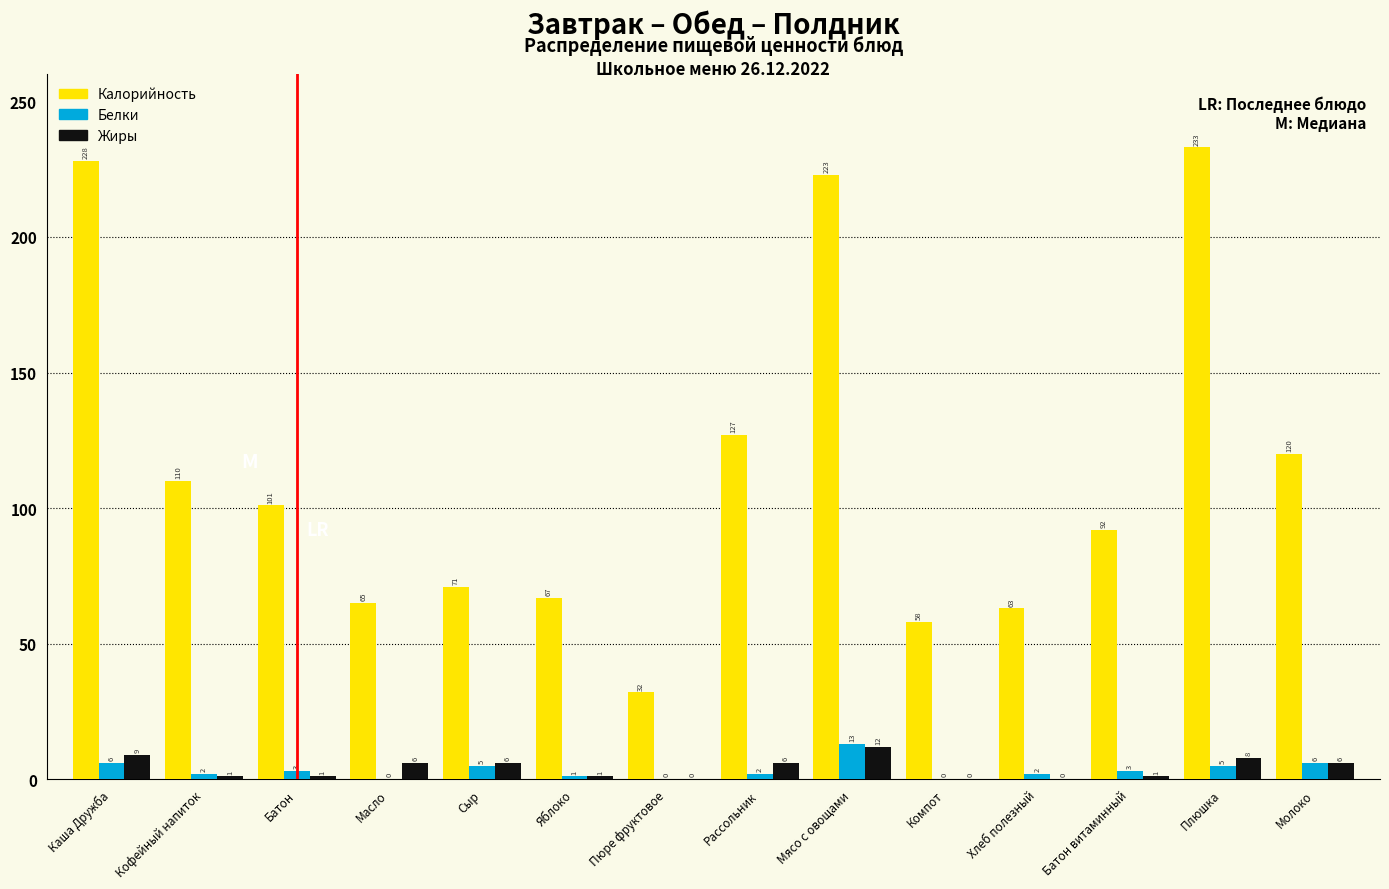

Reading left to right, transcribe all the data shown in this chart.

Калорийность: Каша Дружба=228	Кофейный напиток=110	Батон=101	Масло=65	Сыр=71	Яблоко=67	Пюре фруктовое=32	Рассольник=127	Мясо с овощами=223	Компот=58	Хлеб полезный=63	Батон витаминный=92	Плюшка=233	Молоко=120
Белки: Каша Дружба=6	Кофейный напиток=2	Батон=3	Масло=0	Сыр=5	Яблоко=1	Пюре фруктовое=0	Рассольник=2	Мясо с овощами=13	Компот=0	Хлеб полезный=2	Батон витаминный=3	Плюшка=5	Молоко=6
Жиры: Каша Дружба=9	Кофейный напиток=1	Батон=1	Масло=6	Сыр=6	Яблоко=1	Пюре фруктовое=0	Рассольник=6	Мясо с овощами=12	Компот=0	Хлеб полезный=0	Батон витаминный=1	Плюшка=8	Молоко=6